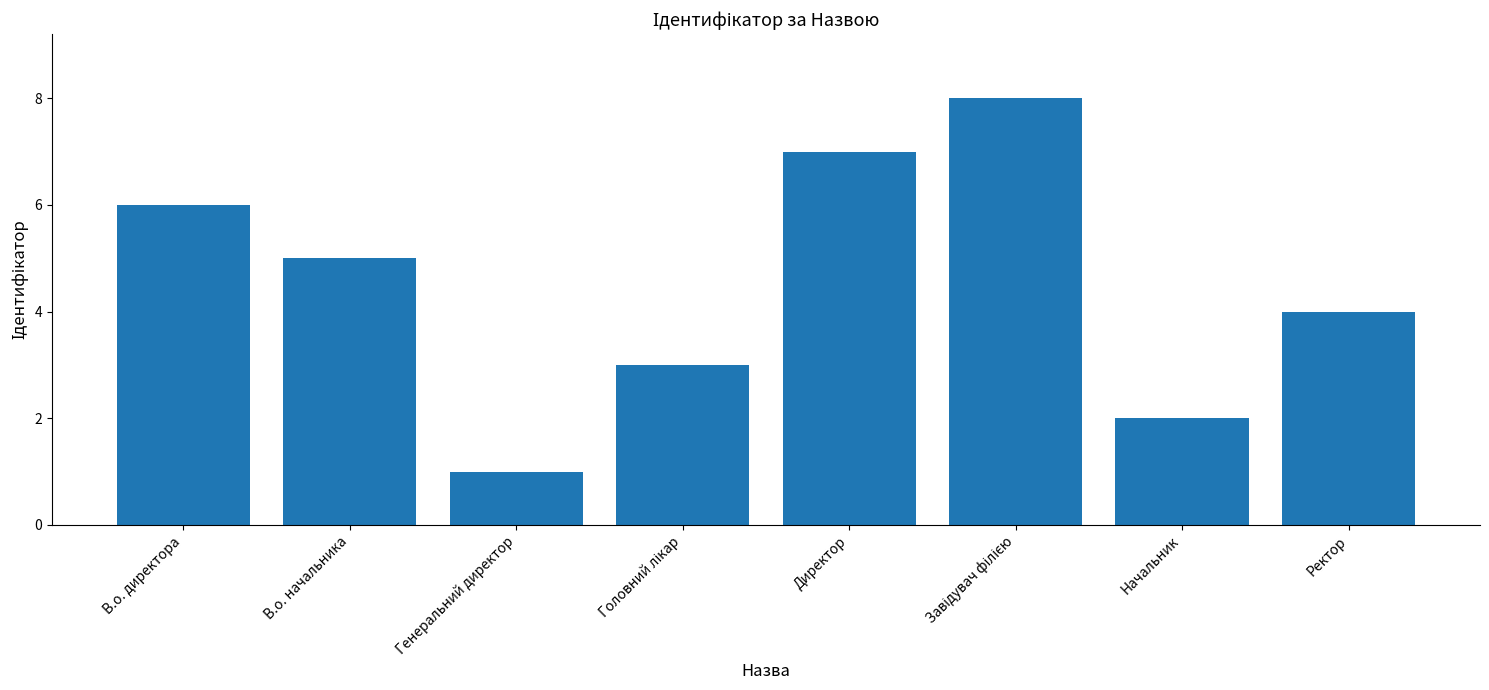

Does the chart contain stacked bars?

No